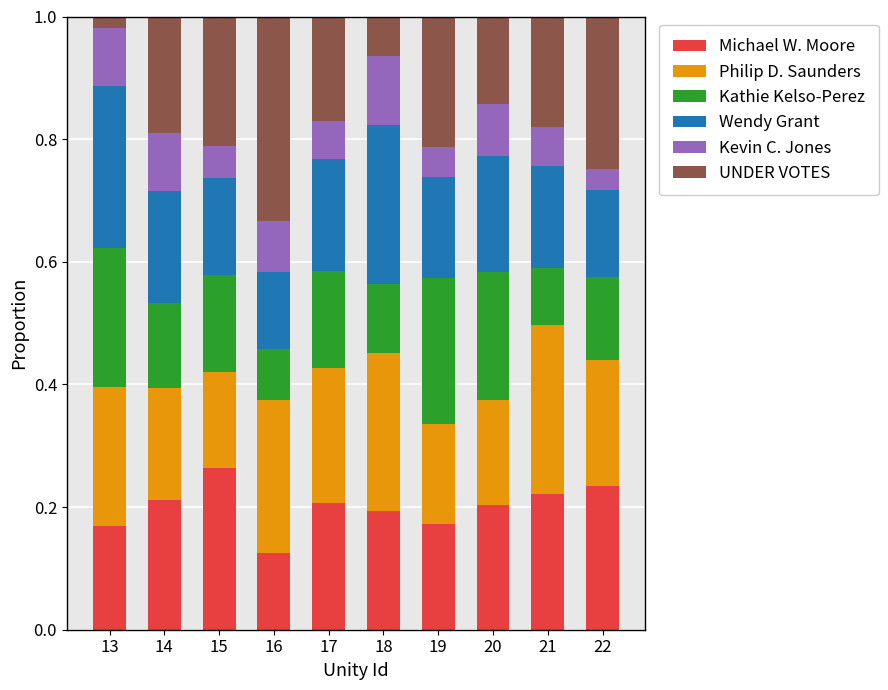

Is it true that Michael W. Moore equals 0.0 at 18?

False